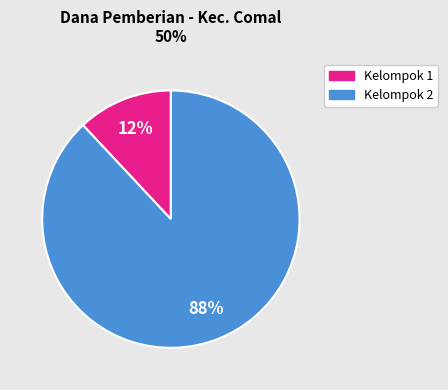

To the nearest percent, what is the average slice percentage?

50%